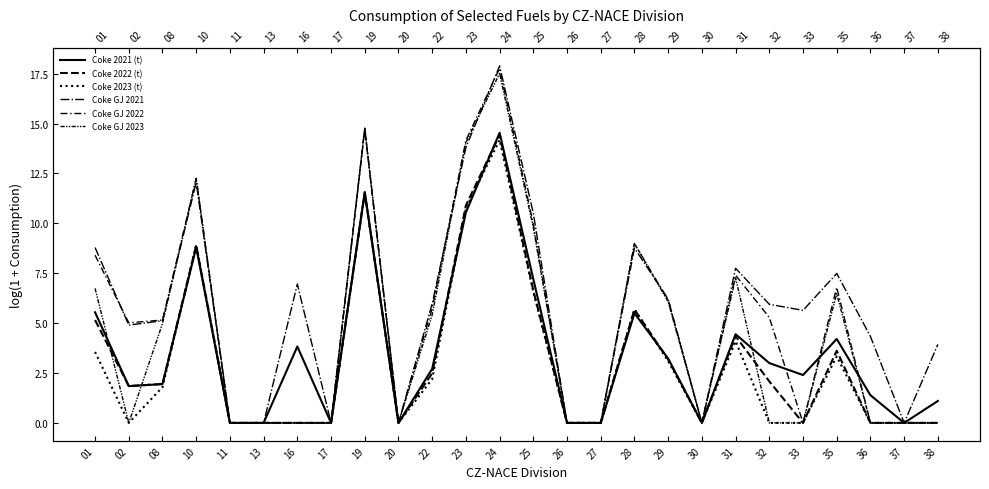

Which series has the largest range (max minus min)?

Coke GJ 2021